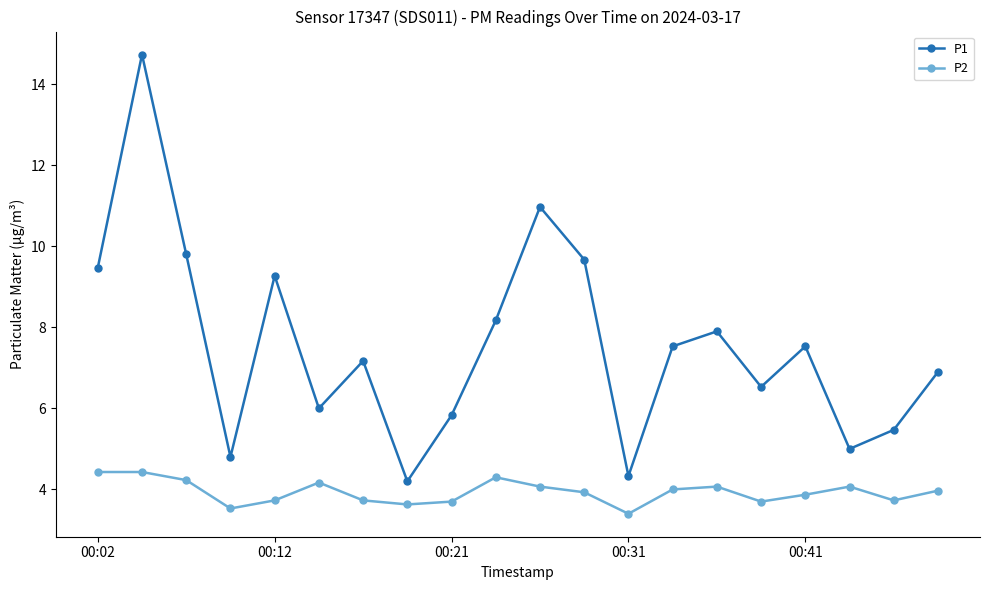

List the series in order of their overall mean, lowest first.

P2, P1